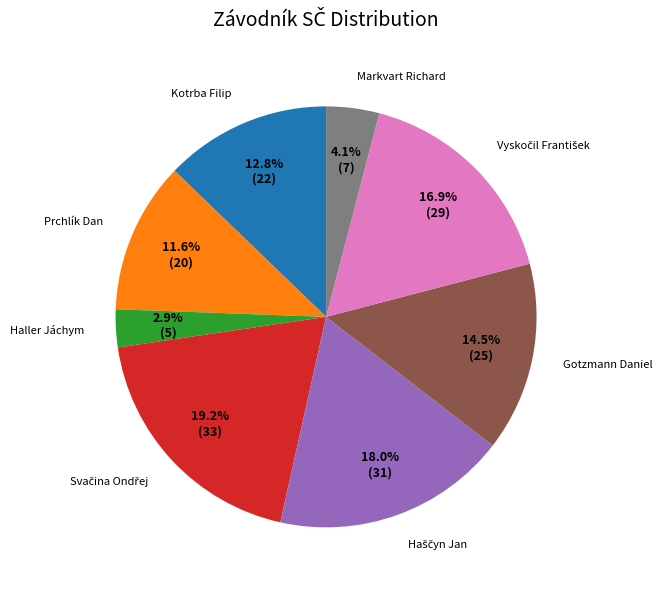

Which category has the smallest portion of the pie?

Haller Jáchym